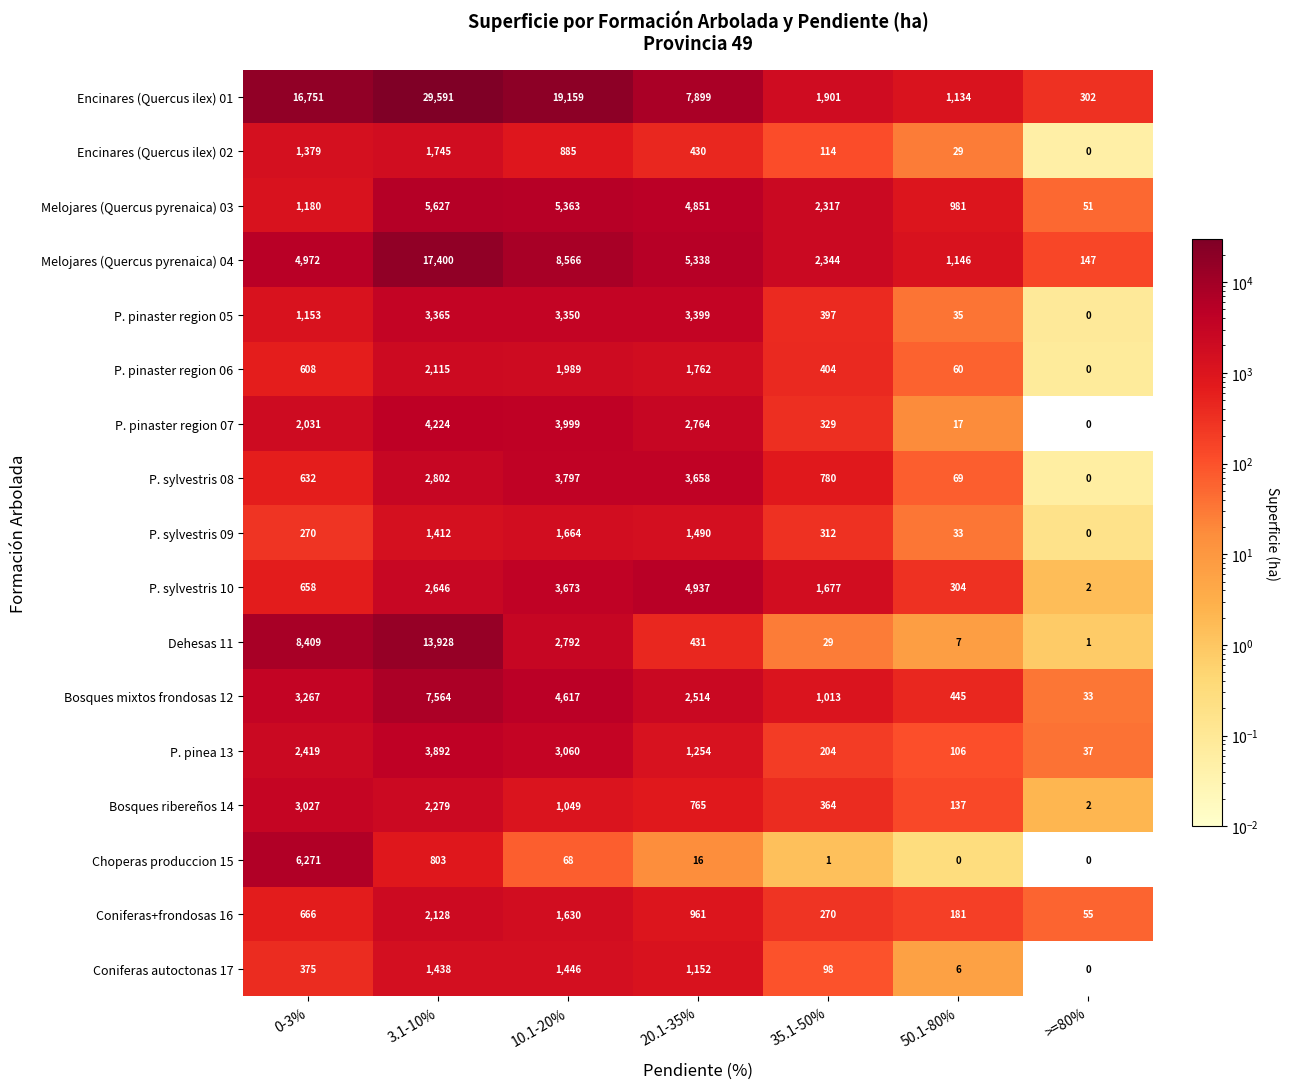

What is the sum of the Encinares (Quercus ilex) 01 values at 3.1-10% and 35.1-50%?

31492